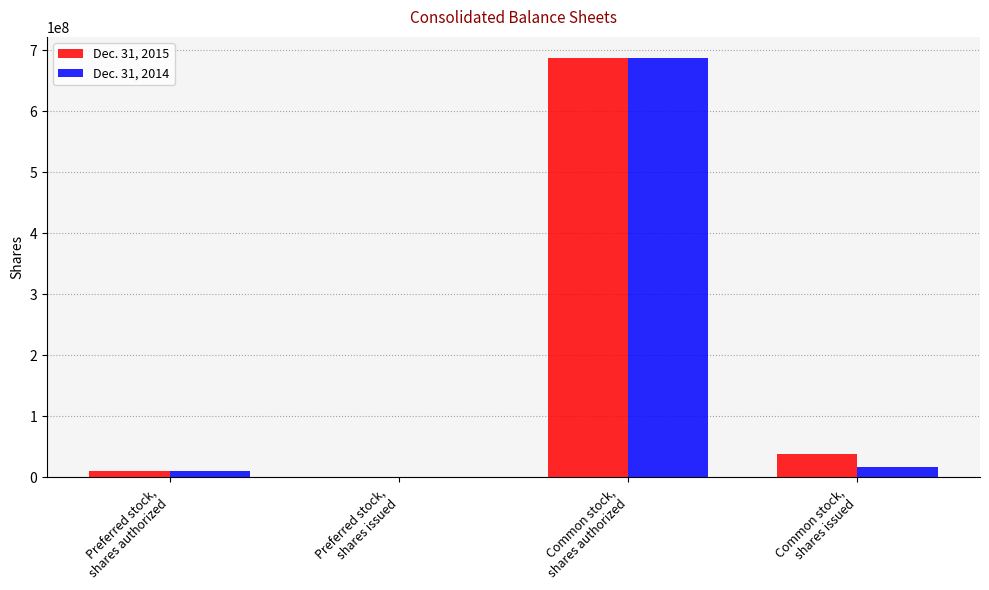

True or false: Dec. 31, 2015 has a value of 10000000 at Preferred stock,
shares authorized.

True